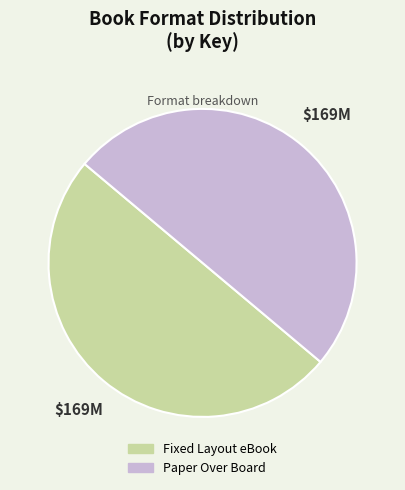

Combined, do Fixed Layout eBook and Paper Over Board account for over 50%?

Yes